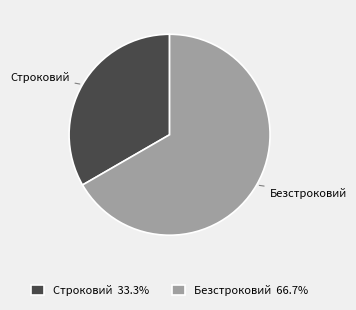

Rank the categories by value from highest to lowest.

Безстроковий, Строковий